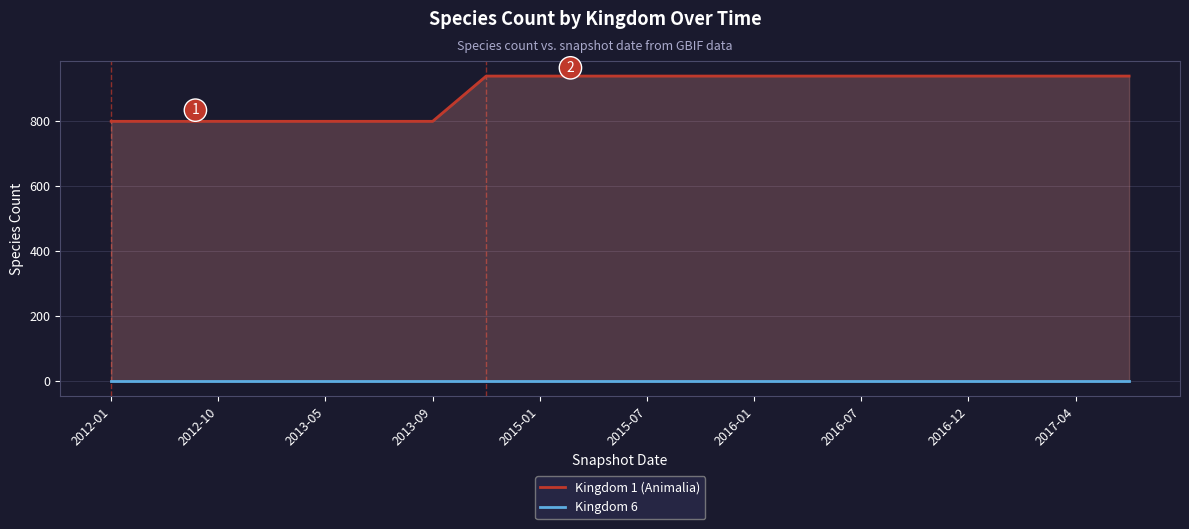

True or false: Kingdom 6 and Kingdom 1 (Animalia) intersect in this chart.

False